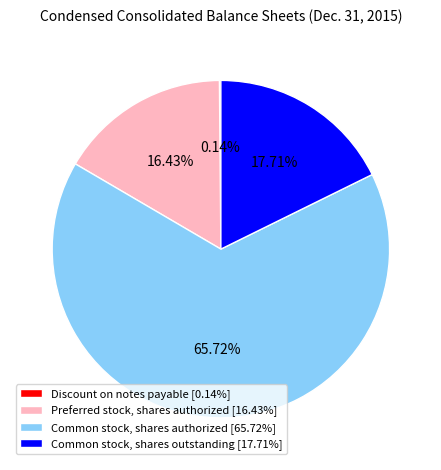

What portion of the pie excludes Preferred stock, shares authorized?

83.6%